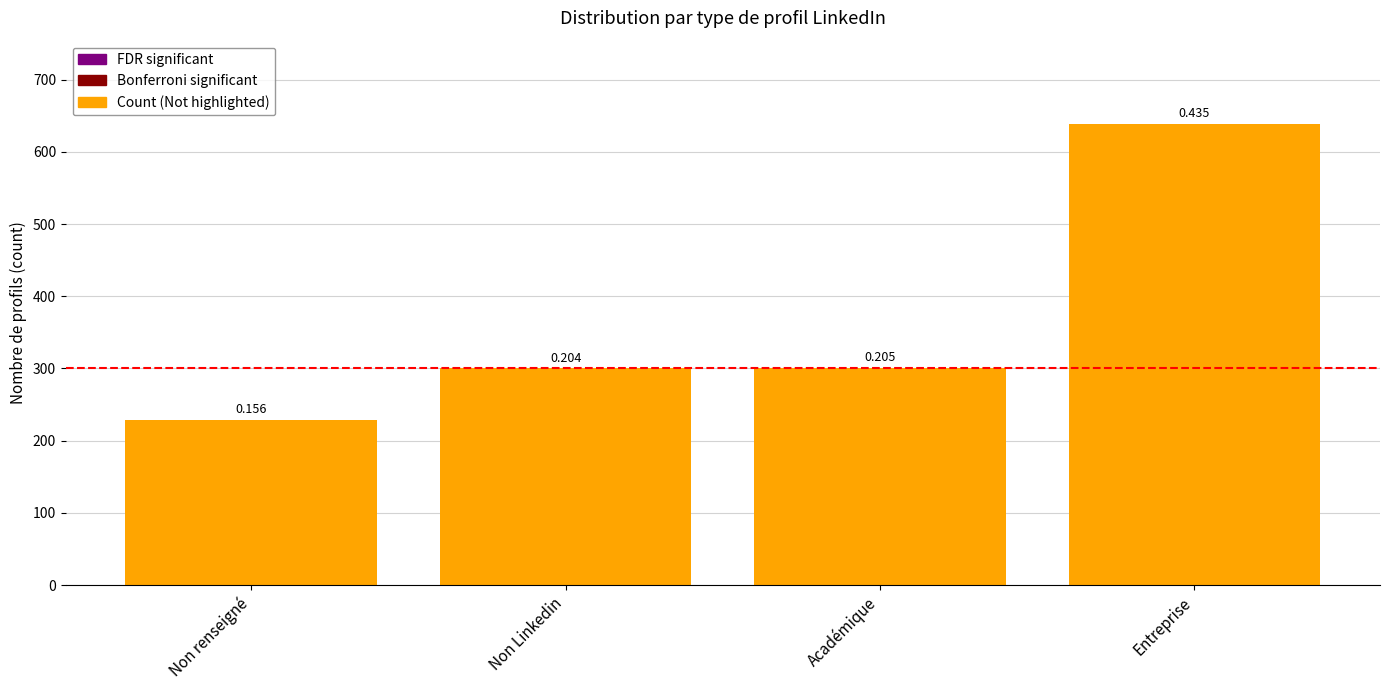

Does the chart contain any negative values?

No